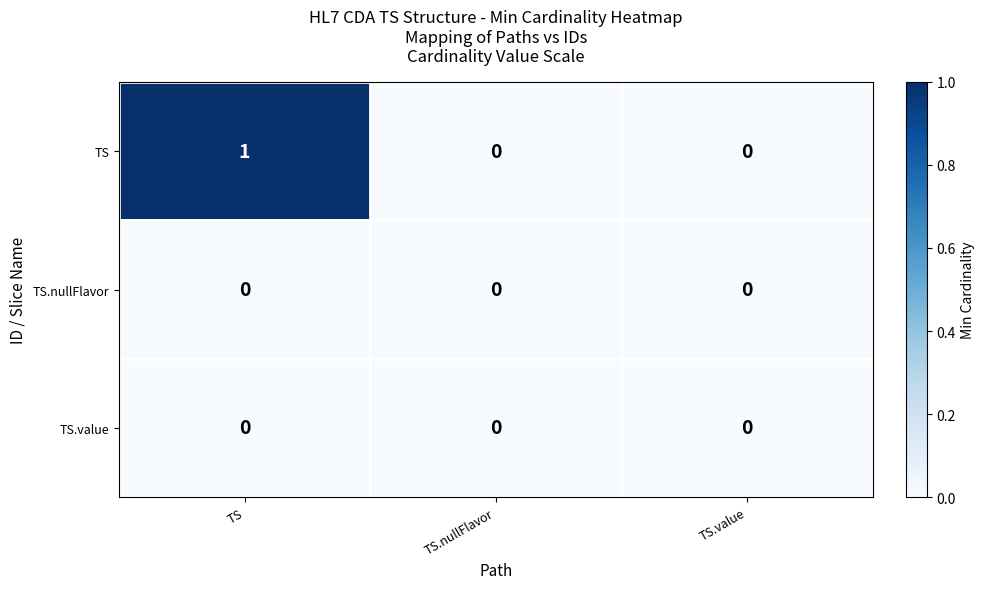

Reading left to right, what are all the values shown in this chart?

TS: TS=1	TS.nullFlavor=0	TS.value=0
TS.nullFlavor: TS=0	TS.nullFlavor=0	TS.value=0
TS.value: TS=0	TS.nullFlavor=0	TS.value=0